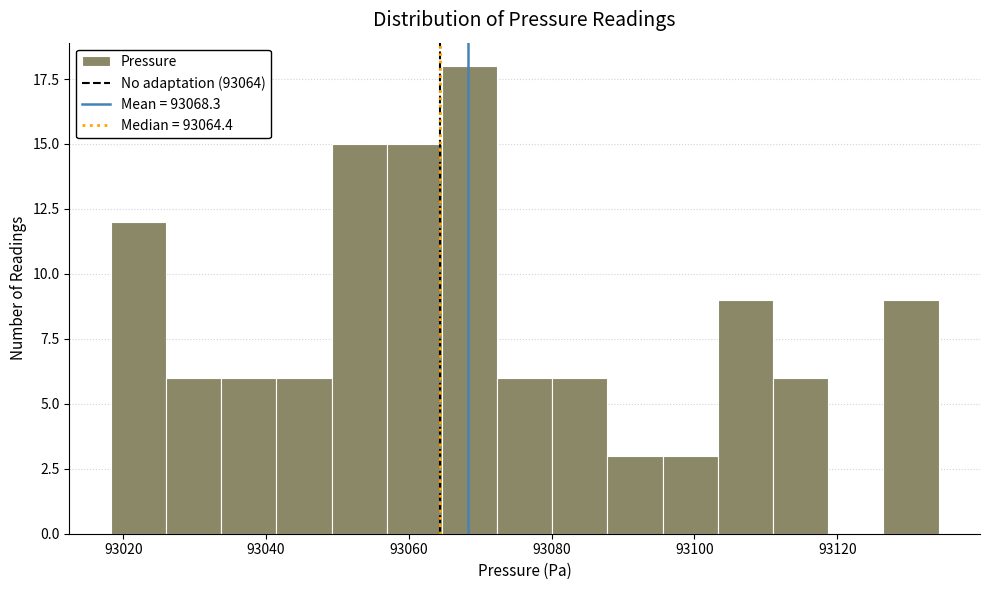

Around what value on the x-axis is the tallest bar? Give the approximate position of its centre, as read against the axis.

93068